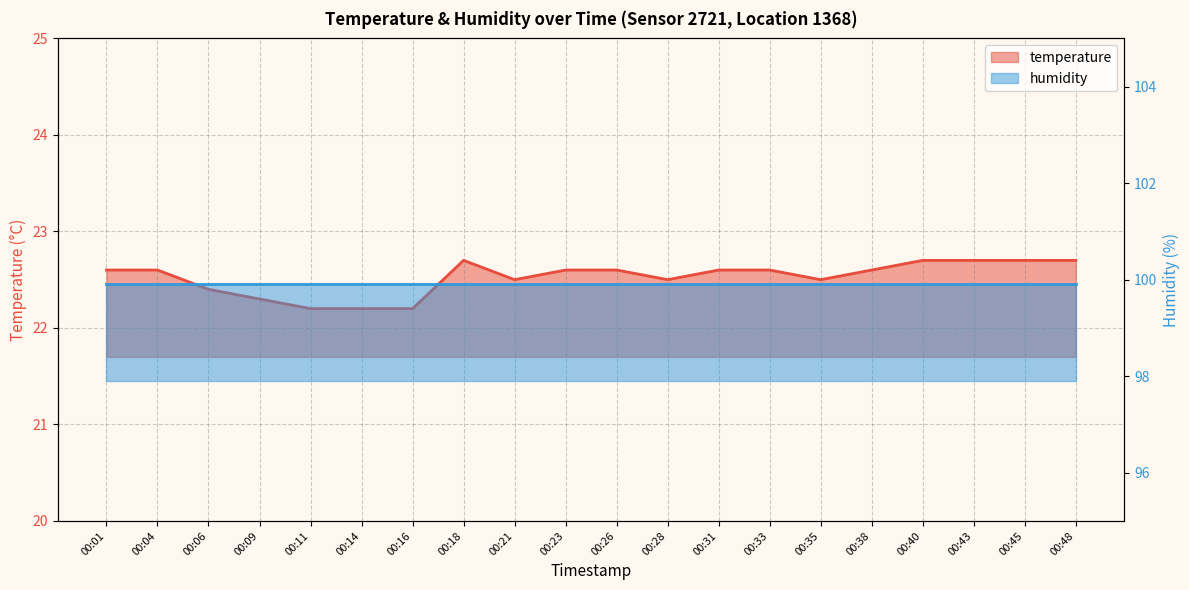

Reading left to right, what are all the values shown in this chart?

00:01=22.6	00:04=22.6	00:06=22.4	00:09=22.3	00:11=22.2	00:14=22.2	00:16=22.2	00:18=22.7	00:21=22.5	00:23=22.6	00:26=22.6	00:28=22.5	00:31=22.6	00:33=22.6	00:35=22.5	00:38=22.6	00:40=22.7	00:43=22.7	00:45=22.7	00:48=22.7